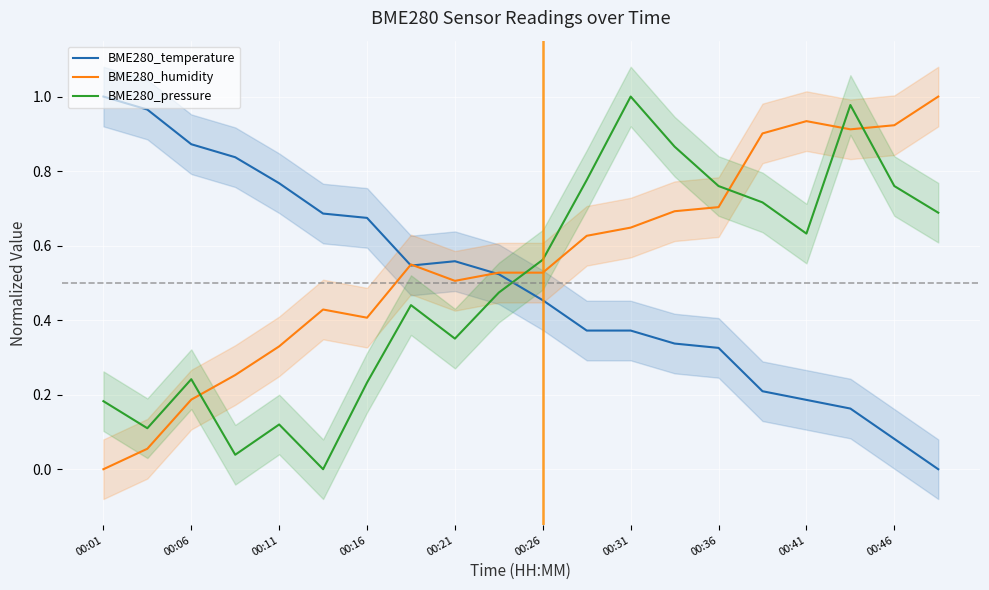

What is the value of the BME280_humidity point at the 8th from the left?

0.5